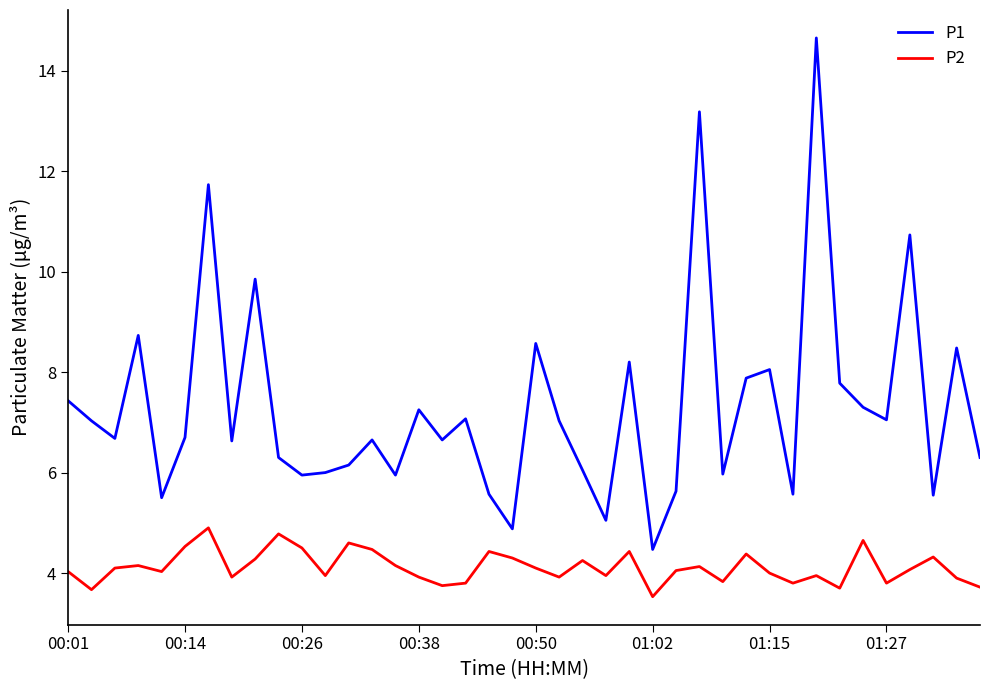

Rank the series by their maximum value, from lowest to highest.

P2, P1